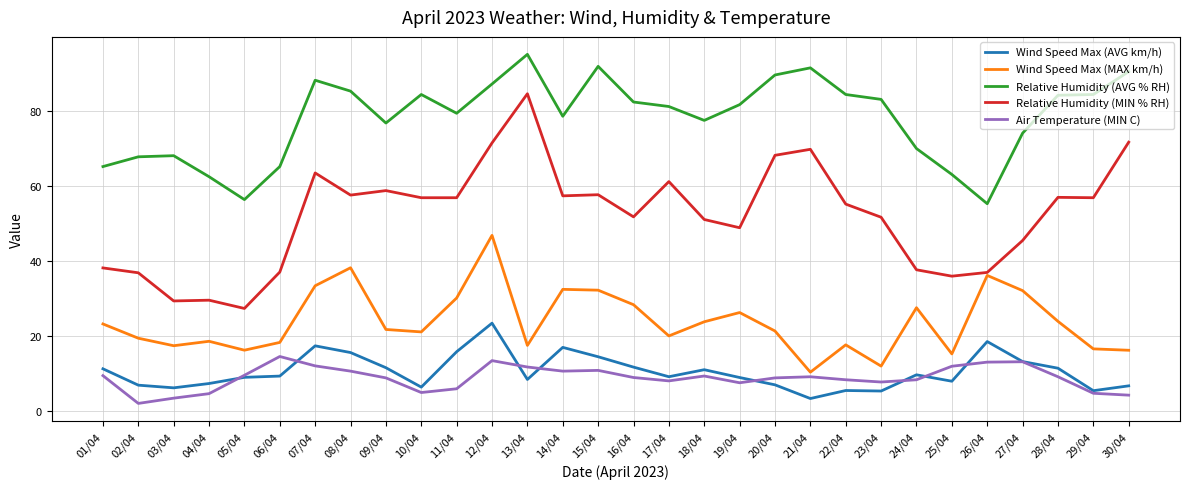

What position from the left is 18/04?

18